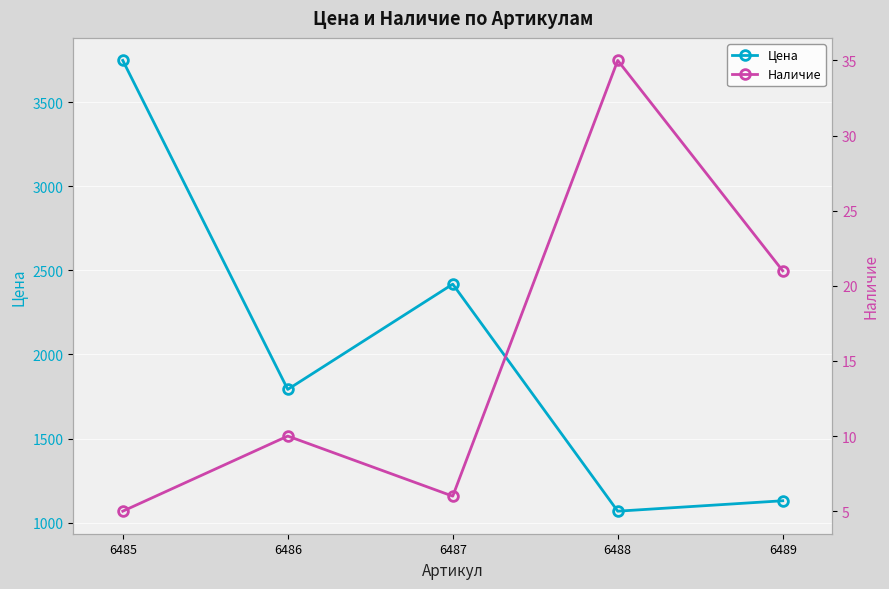

What is the value of the Наличие point at the 4th from the left?

35